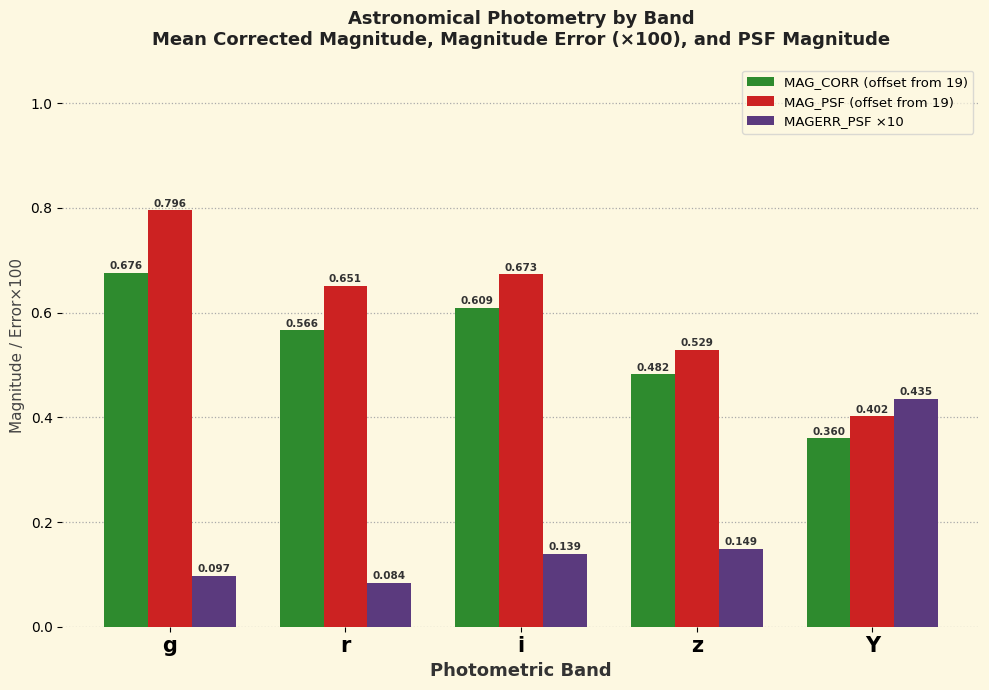

How many bars are there in total?

15